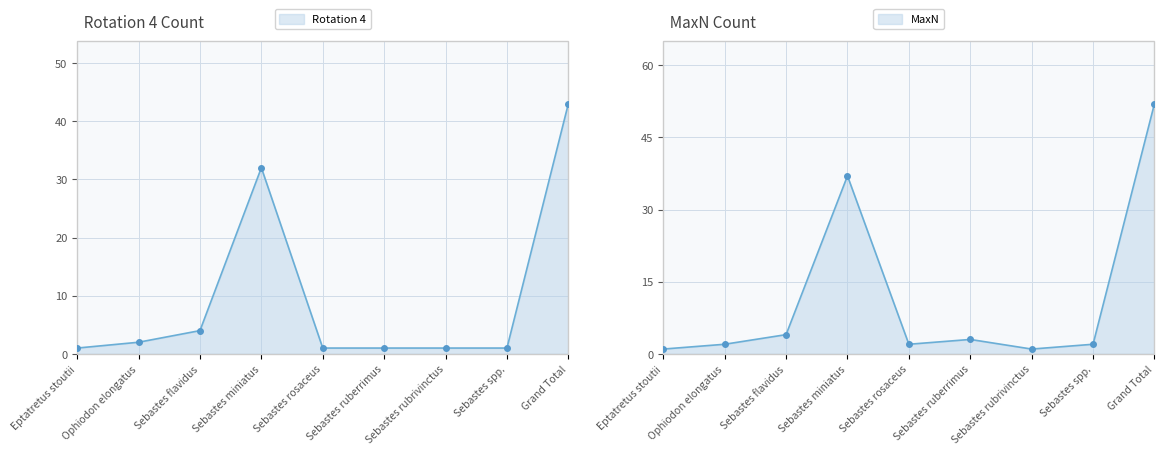

True or false: Rotation 4 has a value of 32 at Sebastes miniatus.

True